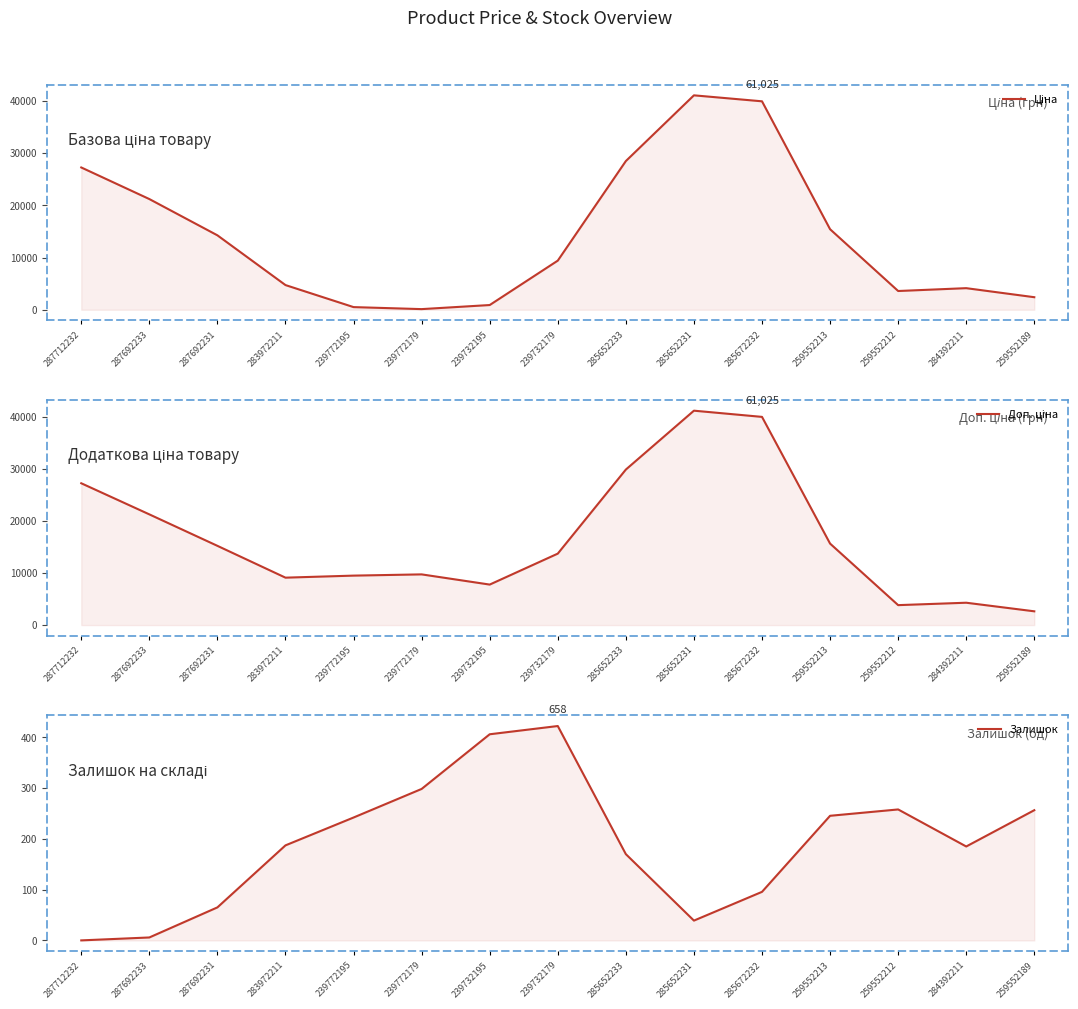

What is the value of the Доп. ціна point at the 10th from the left?

41229.9